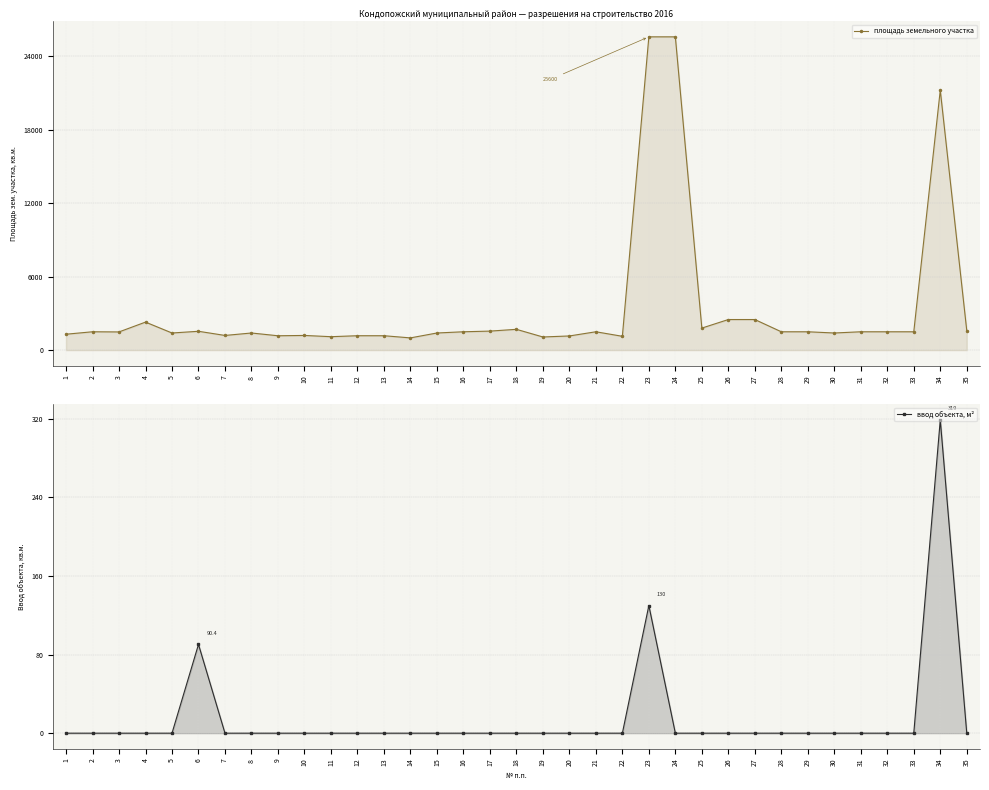

How many data points in площадь земельного участка are above 1500?

11